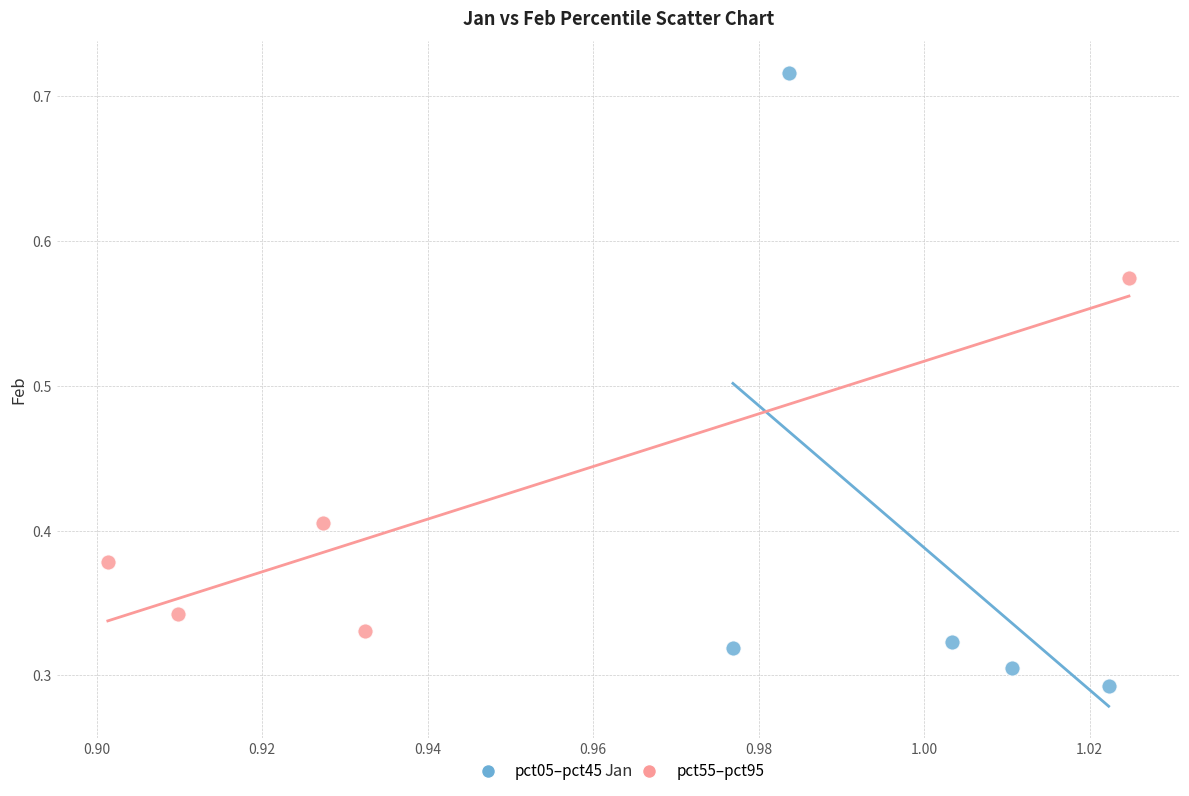

Which series contains the lowest Y value?

pct05–pct45